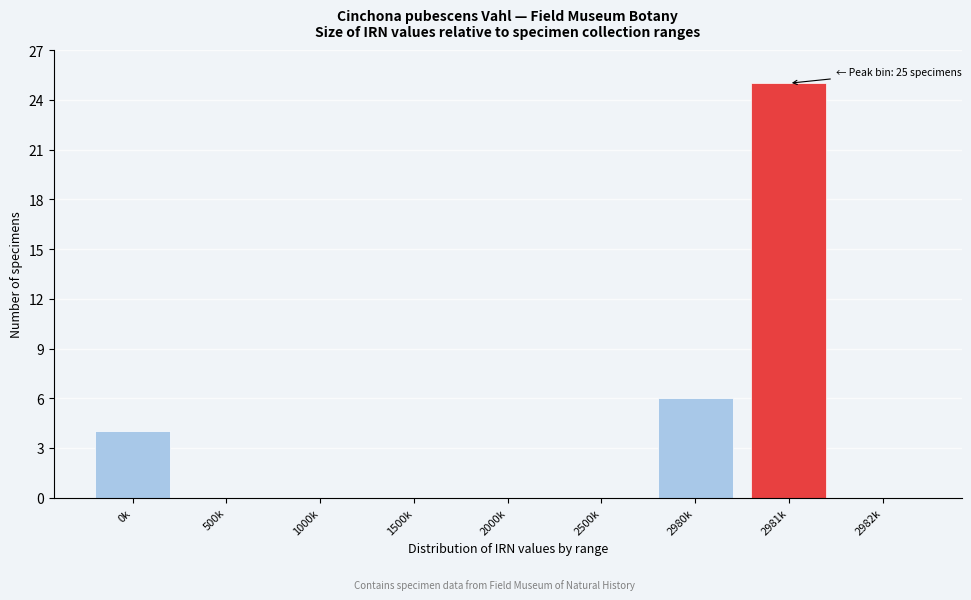

Reading left to right, extract all data points from this chart.

0k=4	500k=0	1000k=0	1500k=0	2000k=0	2500k=0	2980k=6	2981k=25	2982k=0